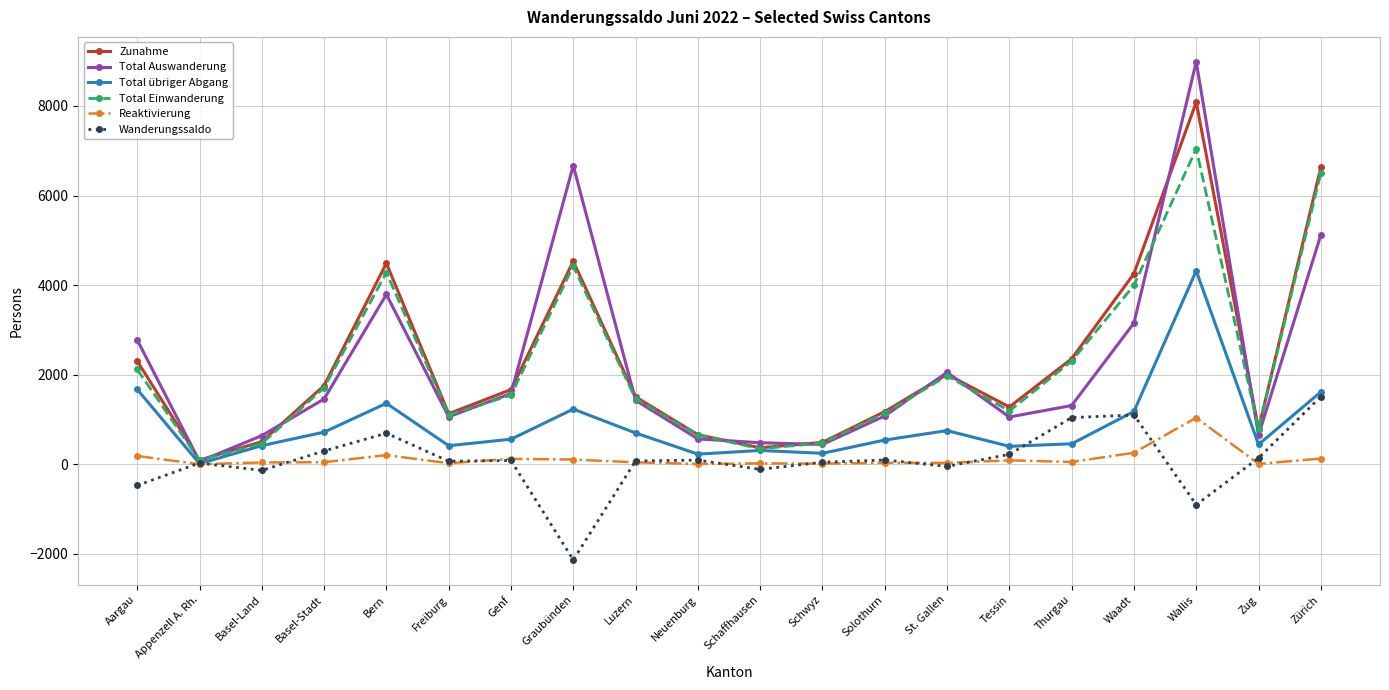

What is the label of the 16th point from the right?

Bern